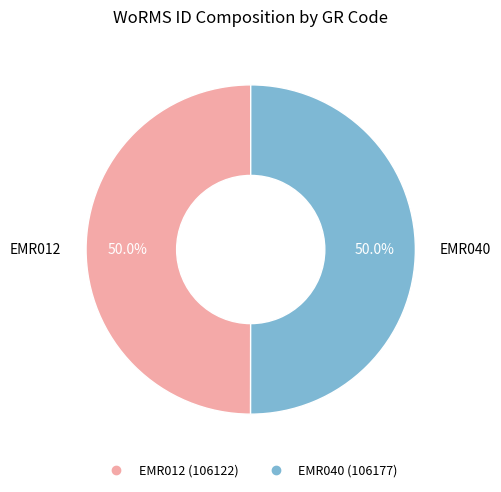

How many segments does this pie chart have?

2